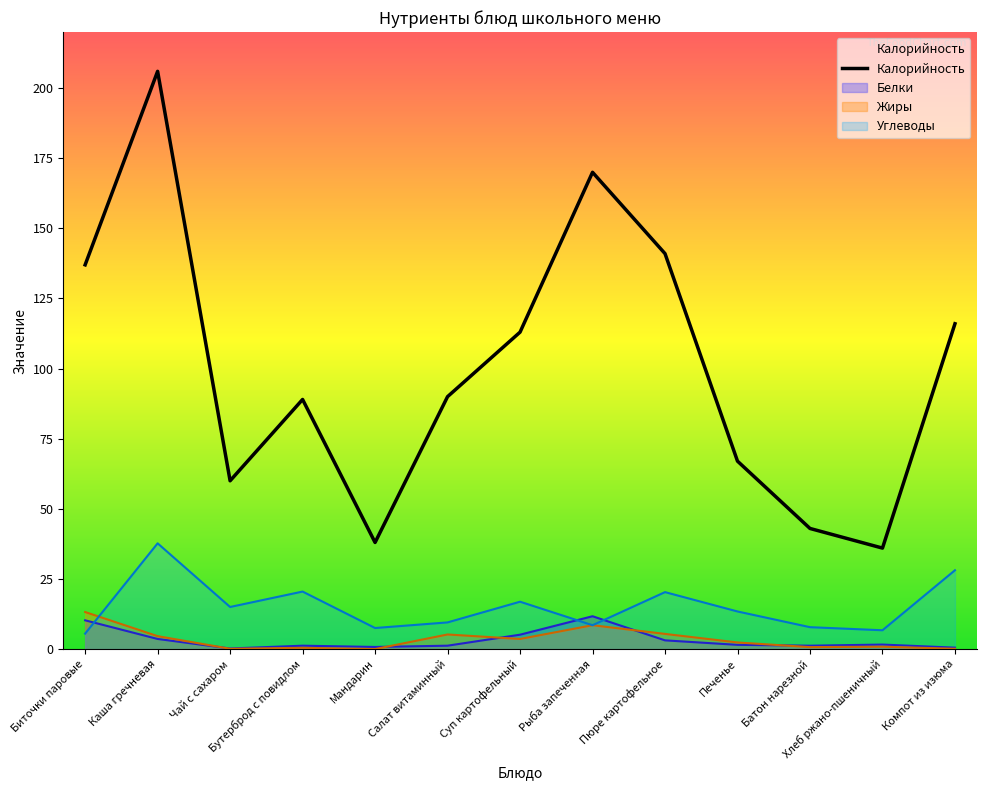

True or false: Калорийность has a value of 89.0 at Бутерброд с повидлом.

True